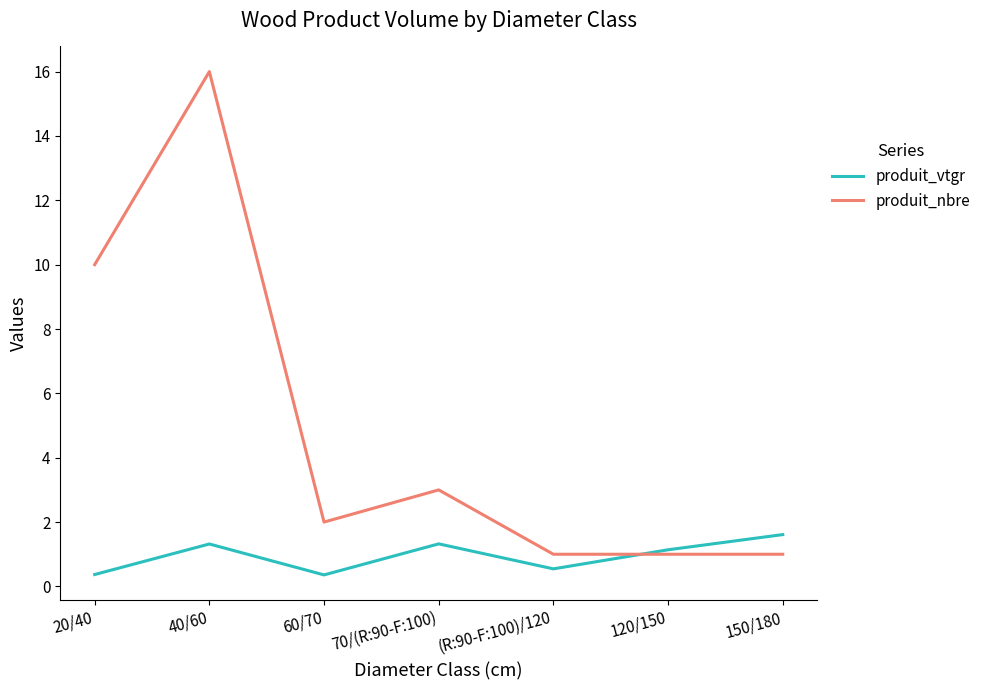

What is the sum of the produit_vtgr values at 60/70 and 120/150?

1.5